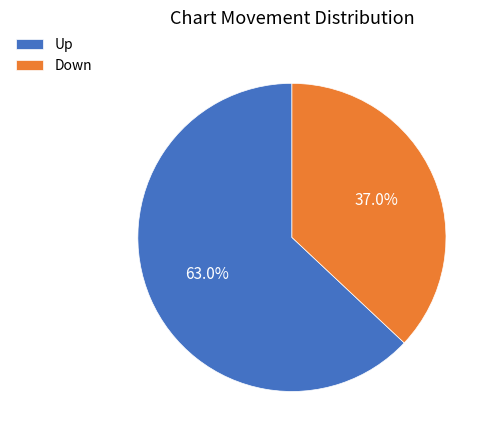

Is there a majority slice in this chart?

Yes